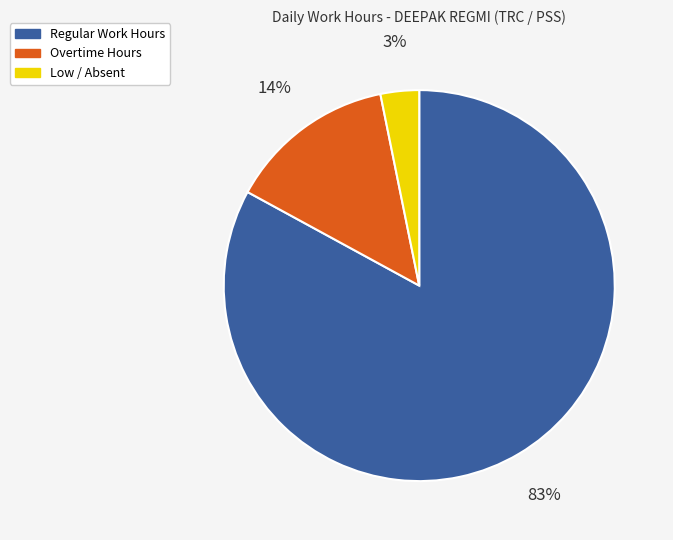

To the nearest percent, what is the average slice percentage?

33%